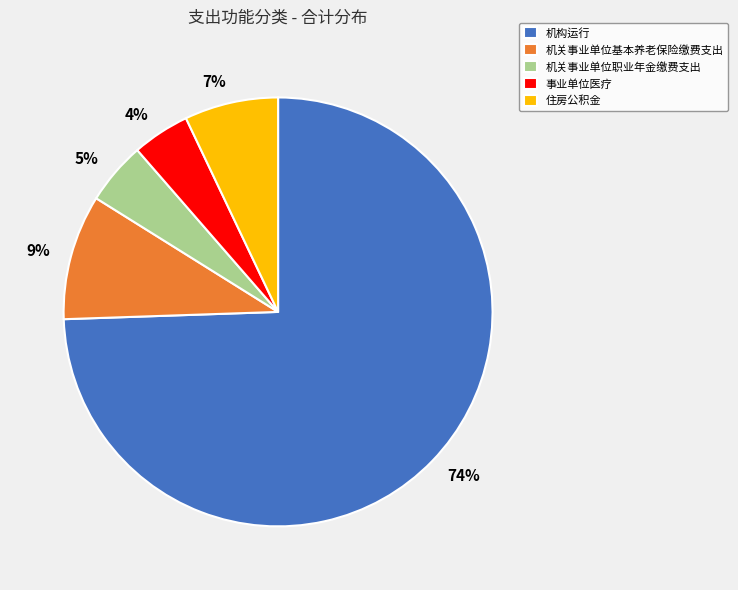

To the nearest percent, what is the combined percentage of 机关事业单位职业年金缴费支出 and 机关事业单位基本养老保险缴费支出?

14%